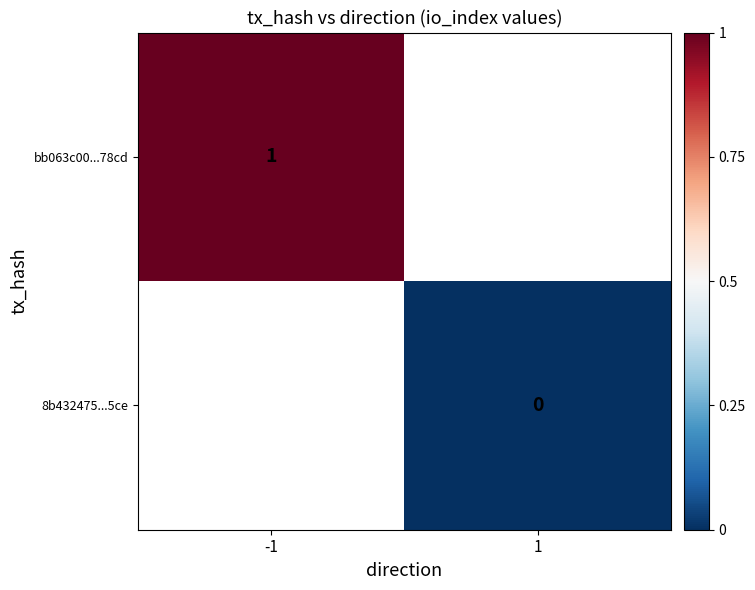

The value of bb063c00...78cd at -1 is 1. True or false?

True